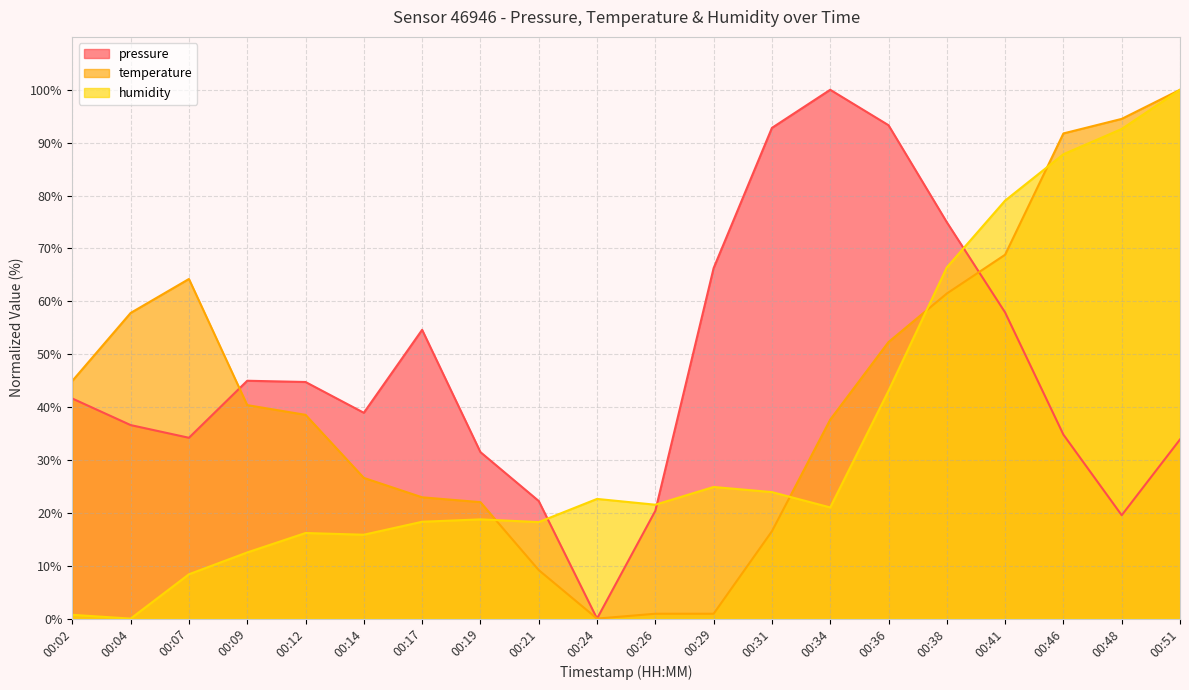

At how many categories does at least one series exceed 45?

12